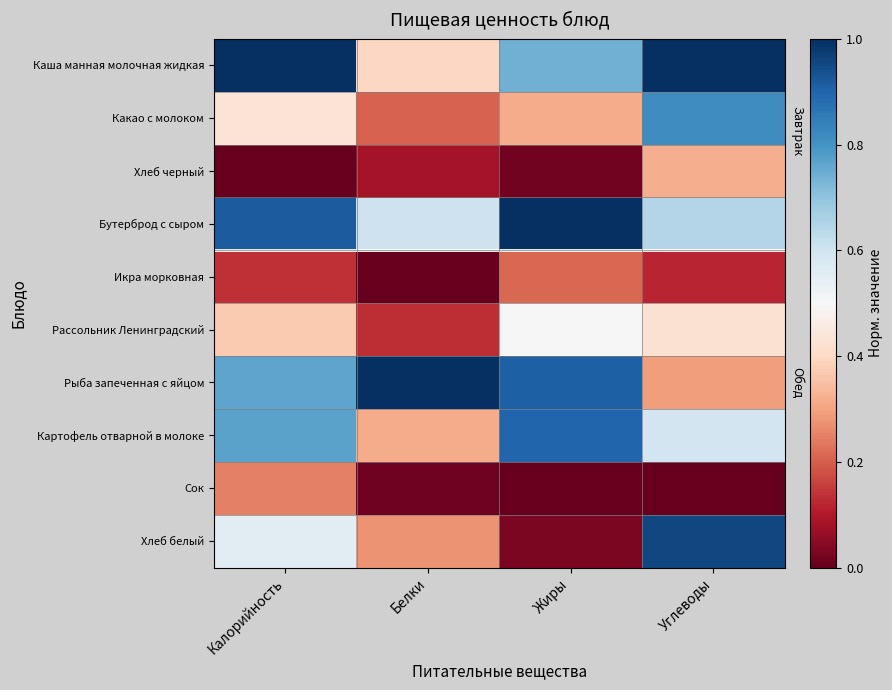

At Жиры, list the series in order from largest to smallest.

Бутерброд с сыром, Рыба запеченная с яйцом, Картофель отварной в молоке, Каша манная молочная жидкая, Рассольник Ленинградский, Какао с молоком, Икра морковная, Хлеб белый, Хлеб черный, Сок